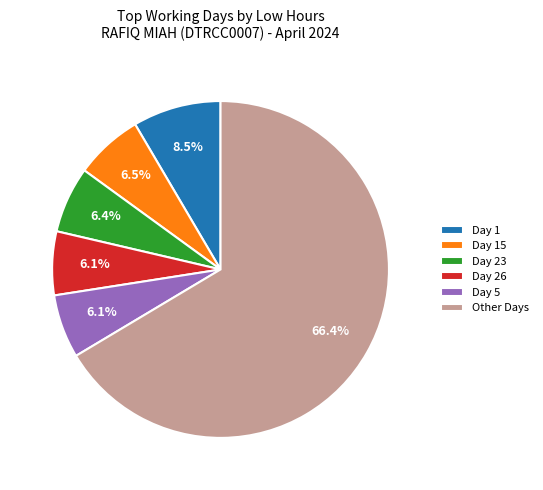

Is there a majority slice in this chart?

Yes